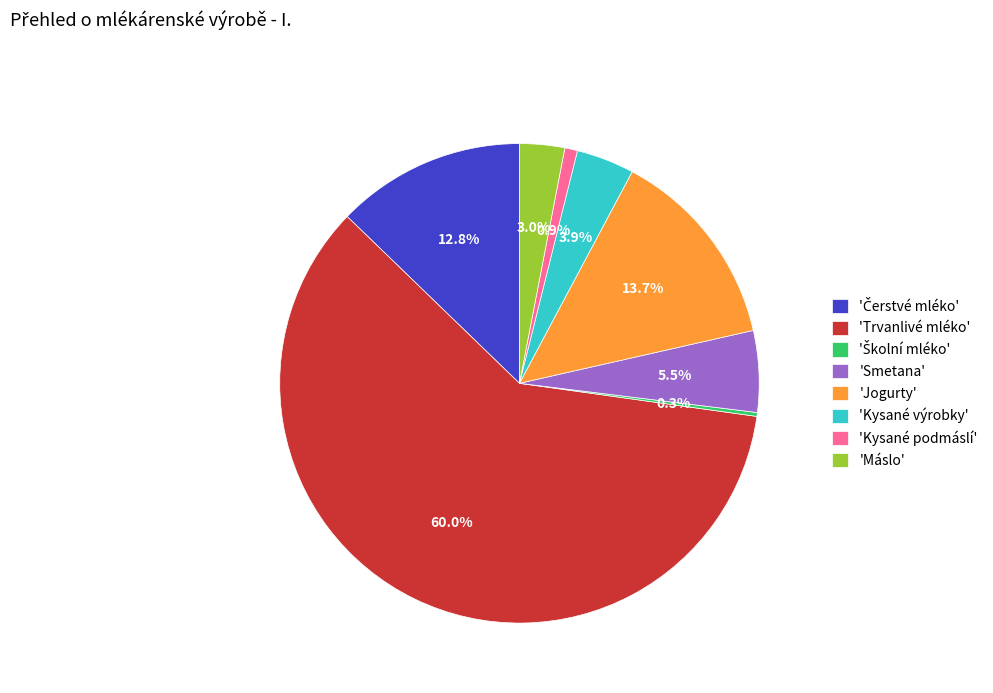

To the nearest percent, what is the difference between the largest and smallest slice percentages?

60%